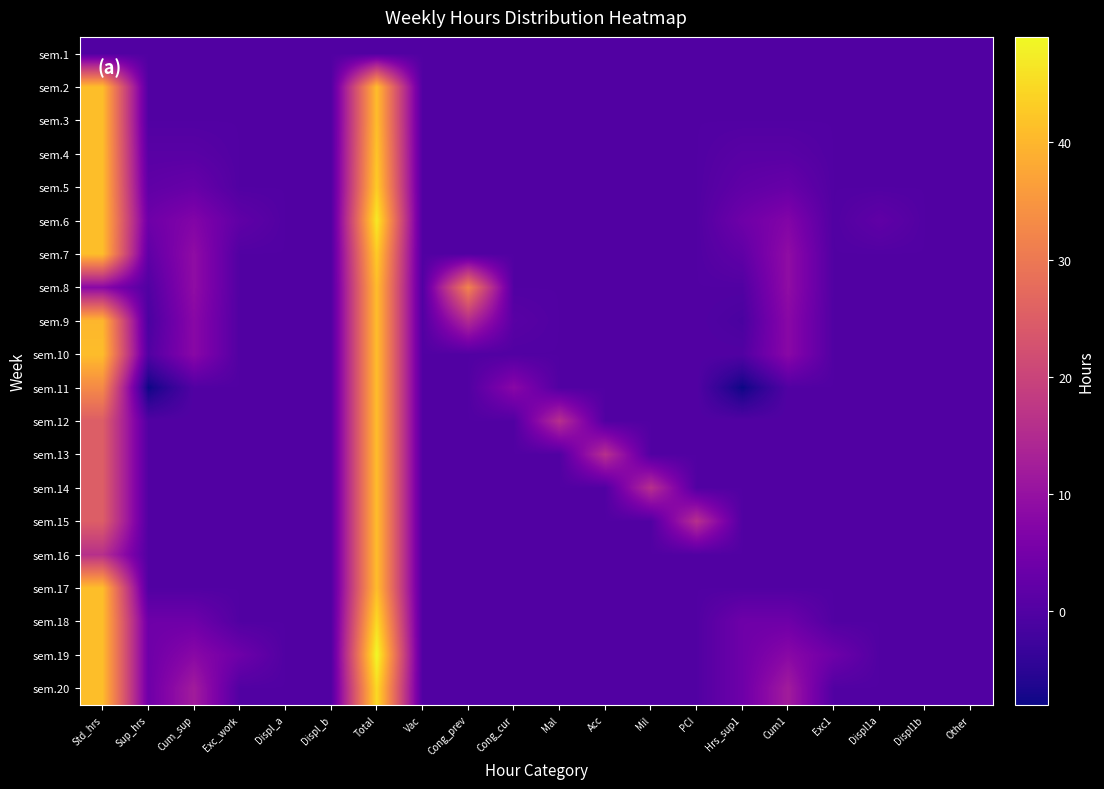

At how many categories does at least one series exceed 24?

3